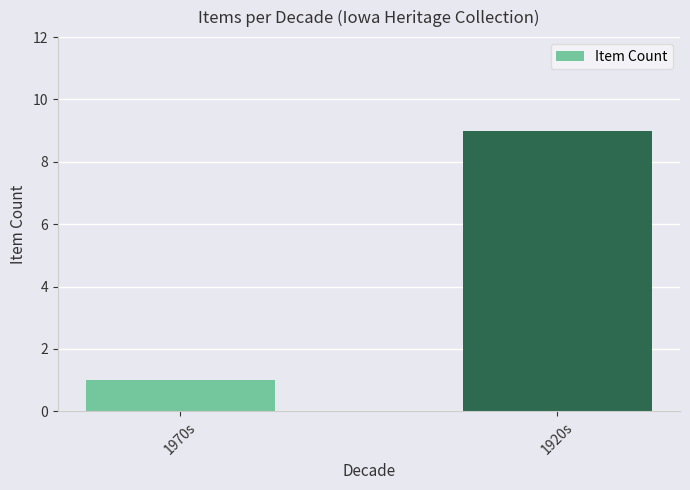

Reading left to right, list all the values displayed in this chart.

1	9